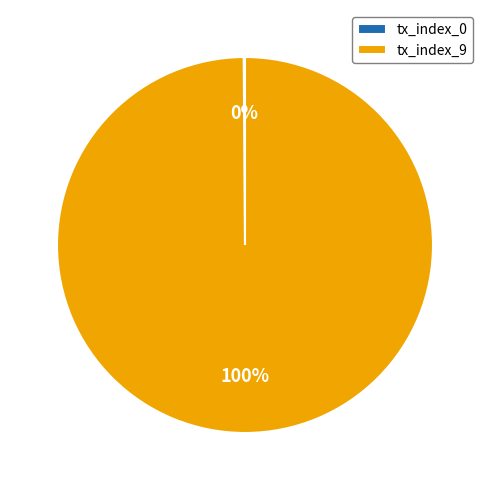

True or false: tx_index_9 accounts for 100% of the total.

True